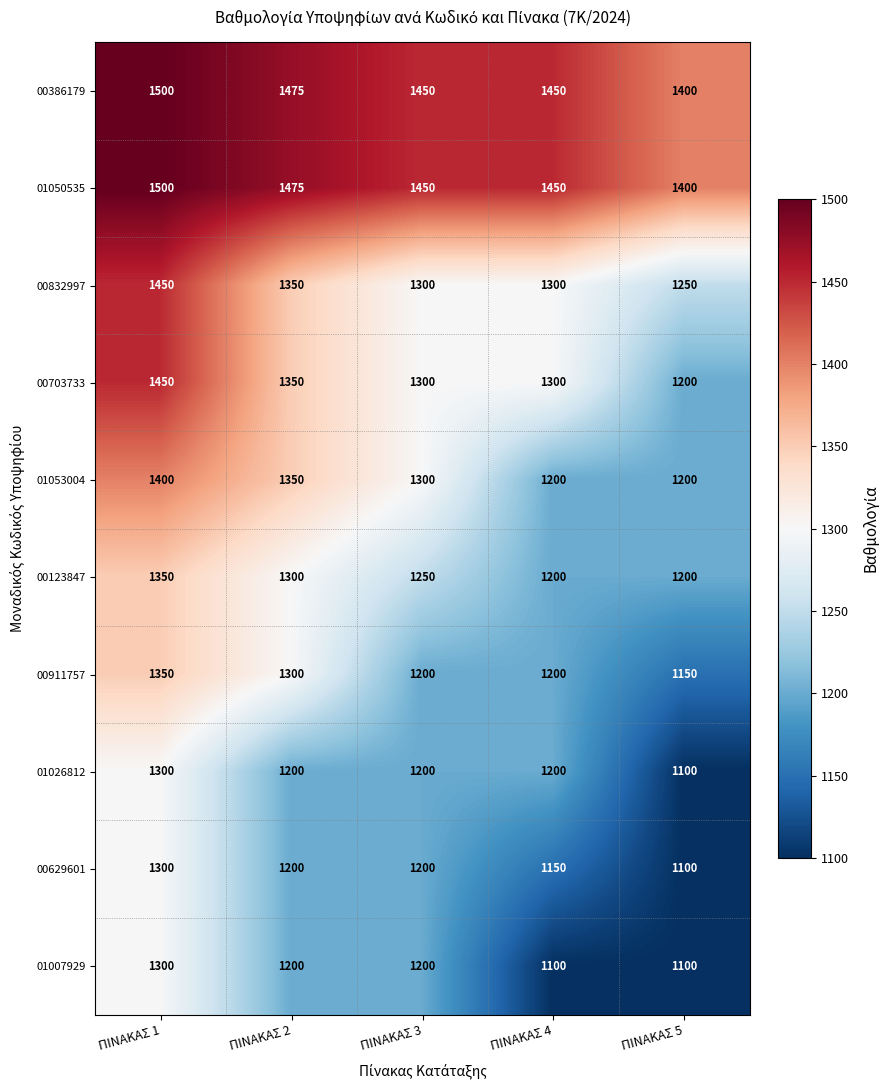

What is the greatest value displayed?

1500